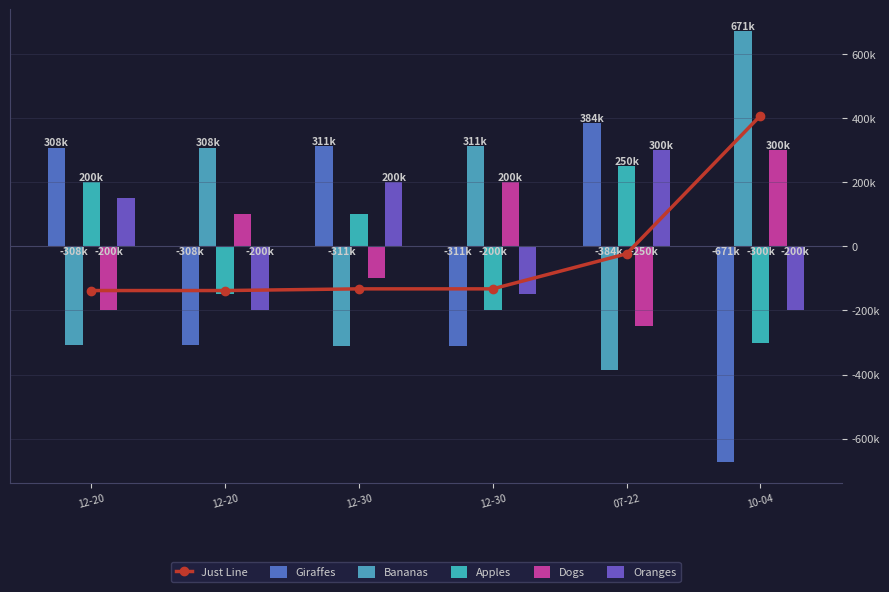

What is the greatest value displayed?

671802.0